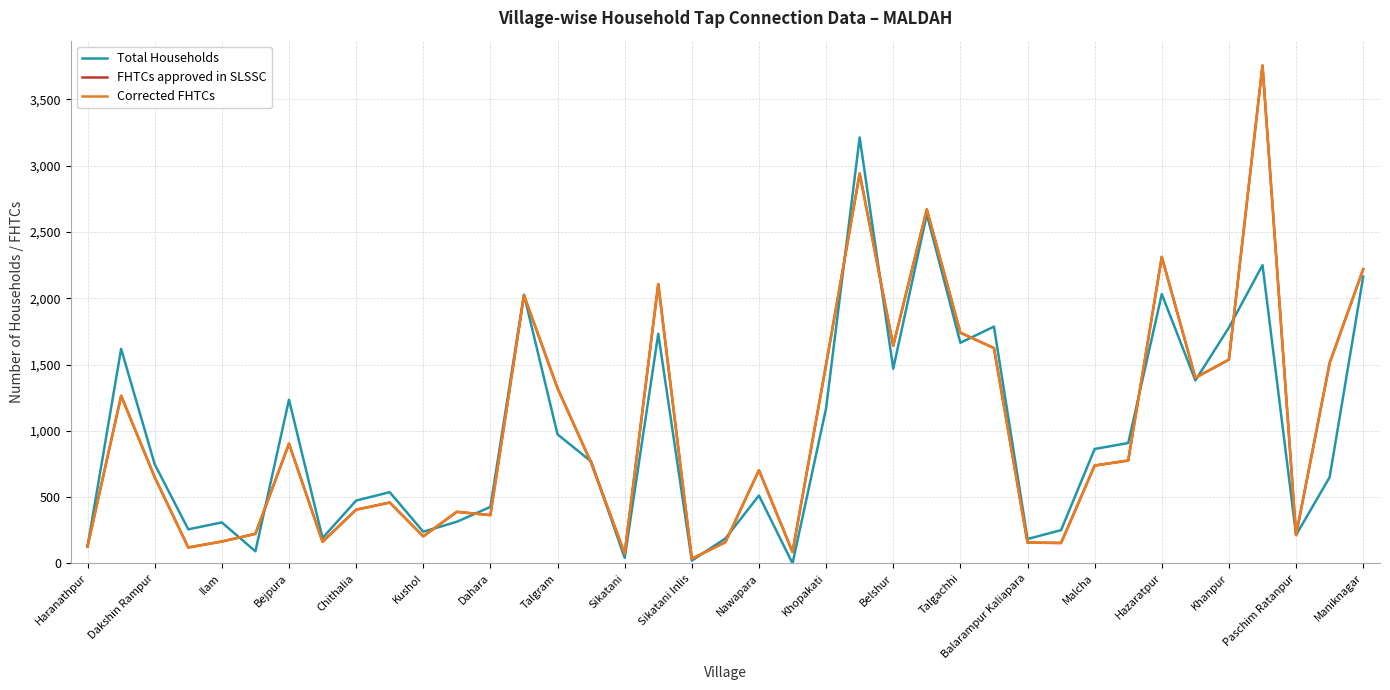

At how many categories does at least one series exceed 3372?

1